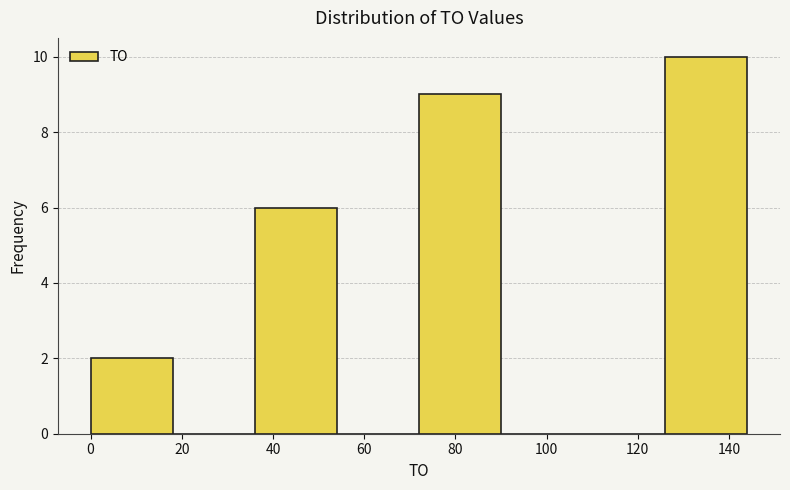

Reading left to right, list every bar in this chart as the range it spans on the x-axis followed by its height. The values are not printed on the chart, so give them approximately, as read against the axis.

0 to 18: 2
18 to 36: 0
36 to 54: 6
54 to 72: 0
72 to 90: 9
90 to 108: 0
108 to 126: 0
126 to 144: 10